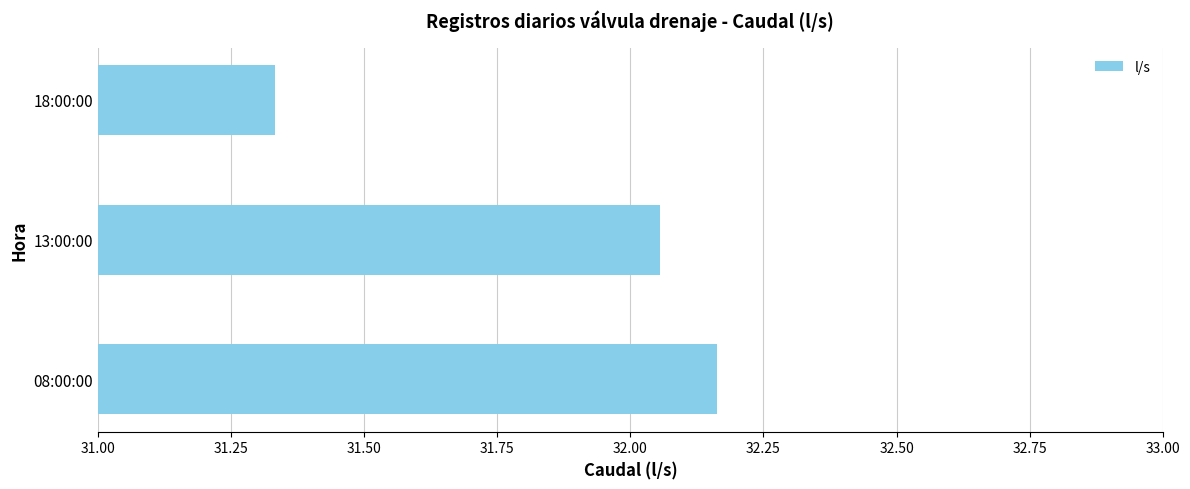

List the labels in order of value, smallest first.

18:00:00, 13:00:00, 08:00:00